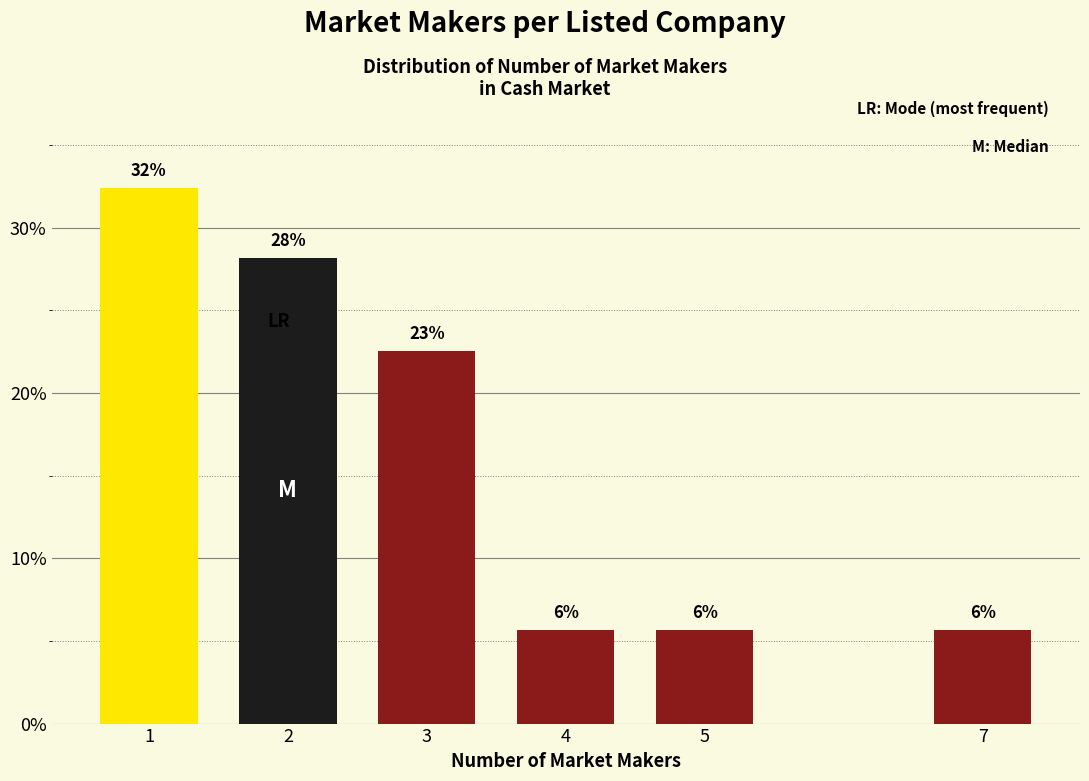

Are the bars horizontal?

No